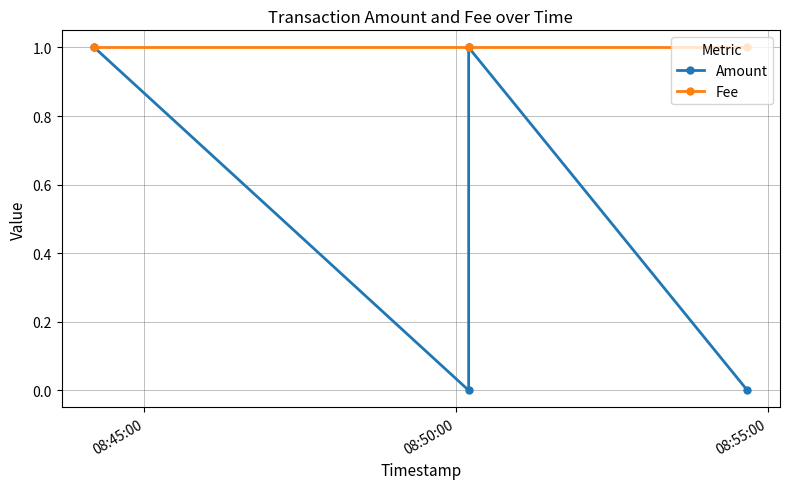

What is the total value across all series at 08:50:00?

1